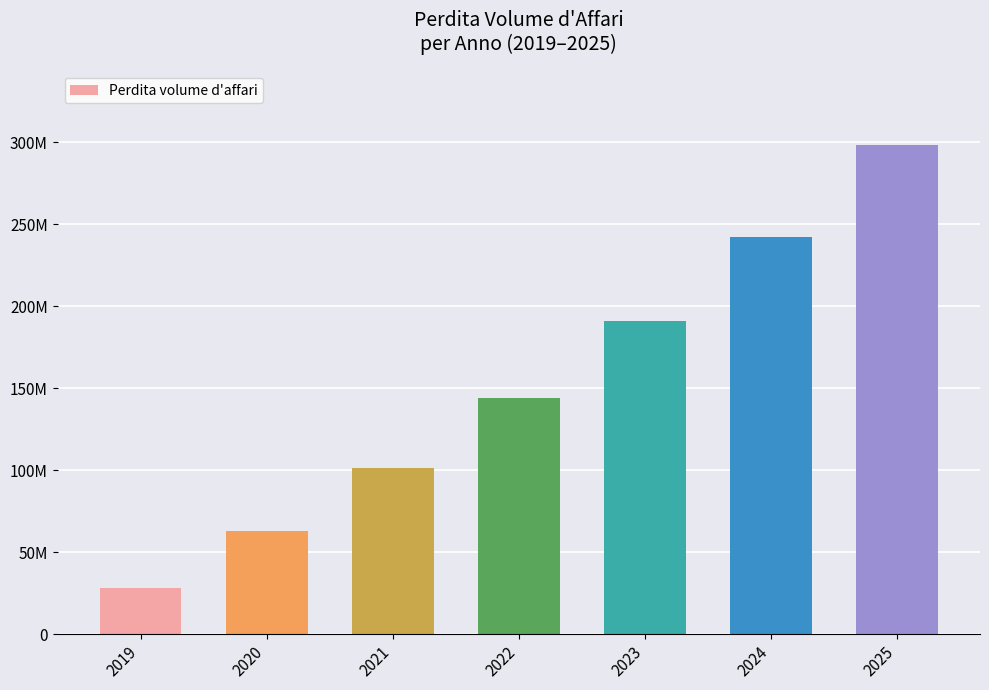

Is it true that the value at 2025 is 298469280?

True